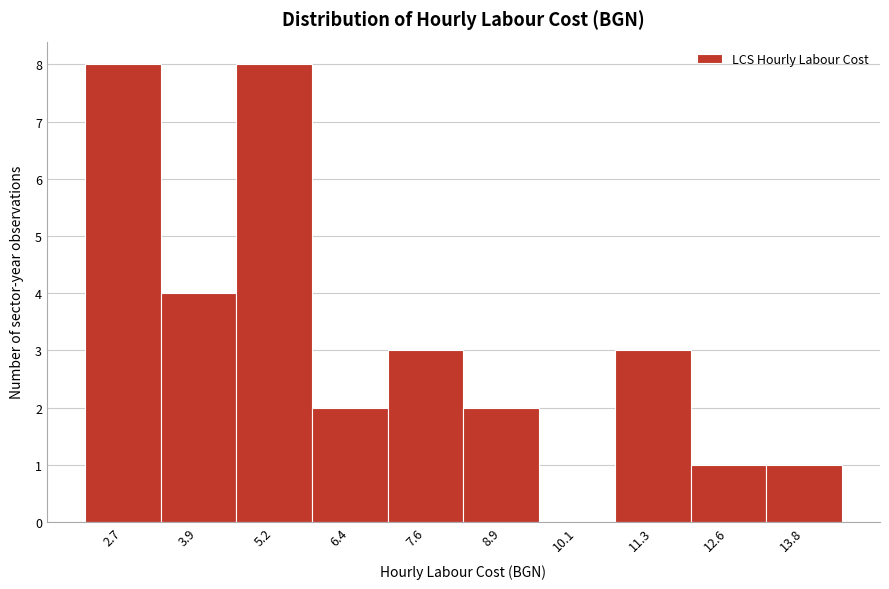

Reading left to right, transcribe all the data shown in this chart.

2.7=8	3.9=4	5.2=8	6.4=2	7.6=3	8.9=2	10.1=0	11.3=3	12.6=1	13.8=1